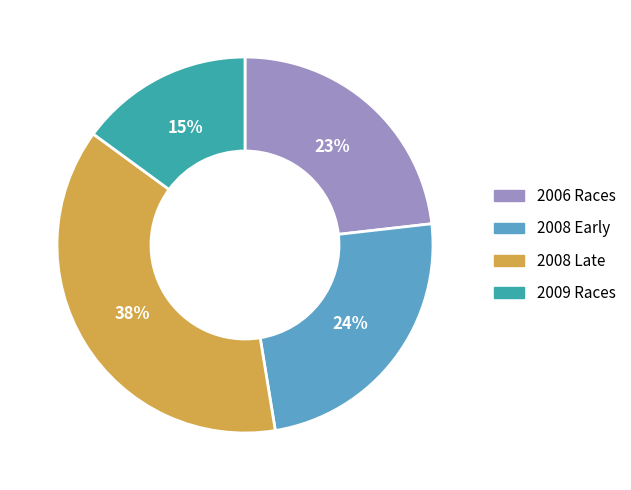

Is there a majority slice in this chart?

No